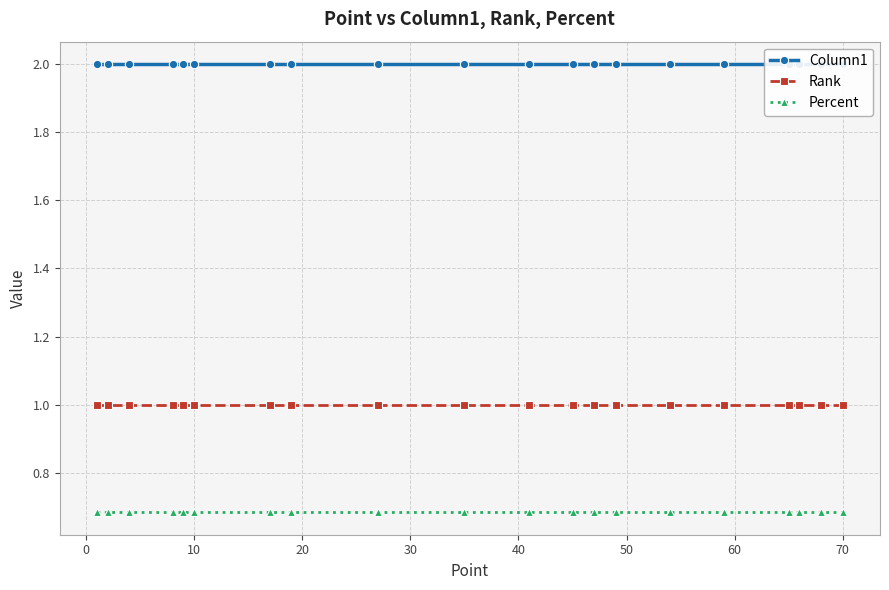

True or false: Rank and Percent cross at least once.

False